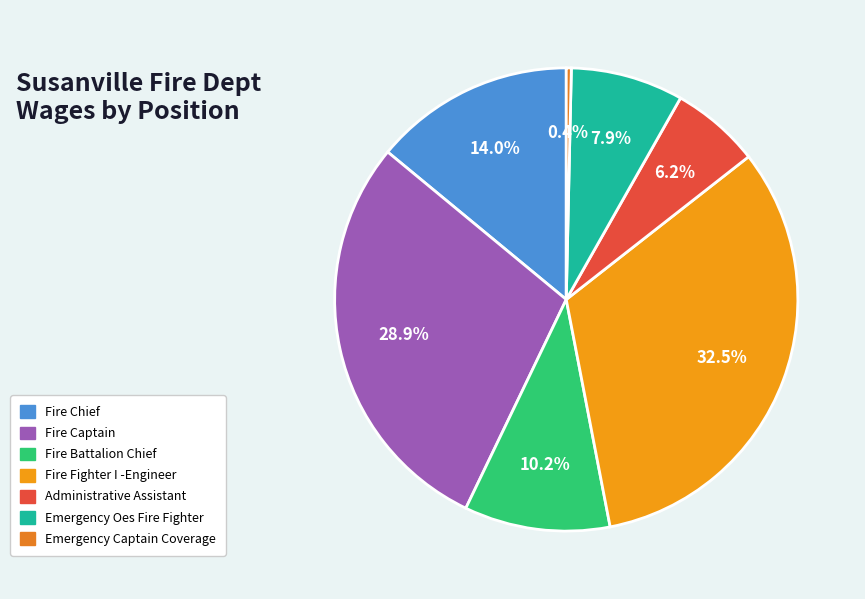

Does Administrative Assistant account for over 50% of the chart?

No